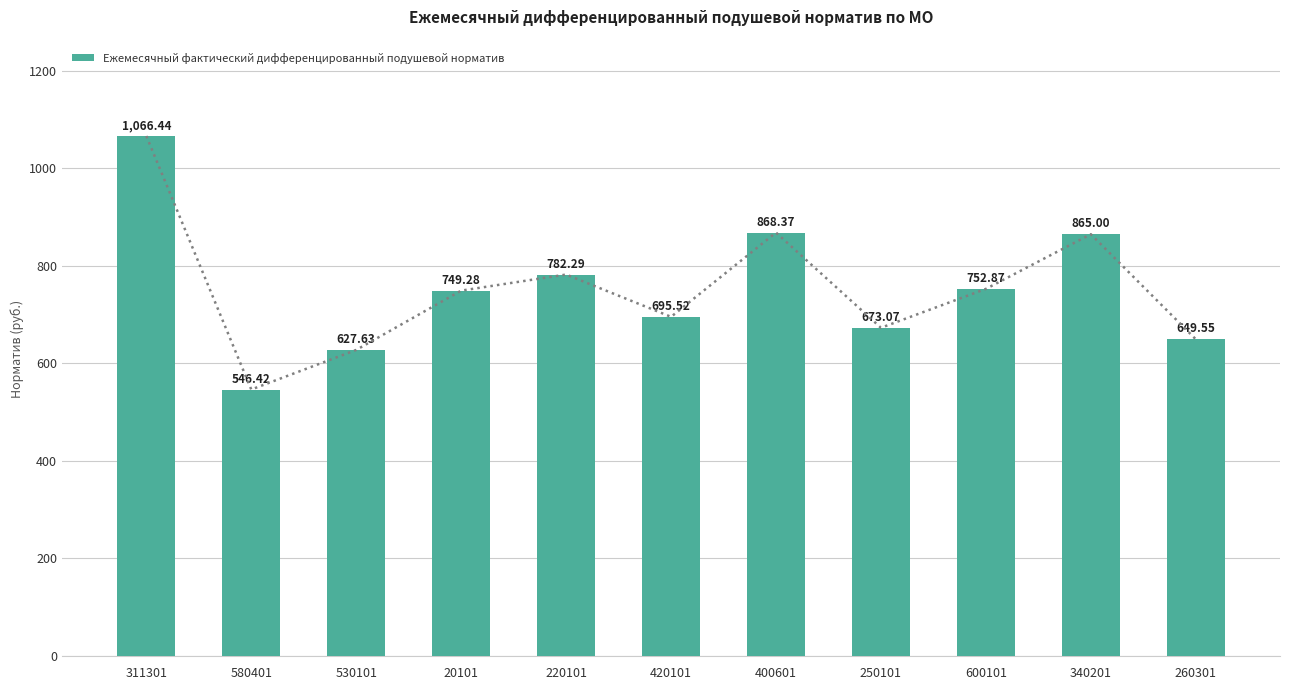

Are the bars horizontal?

No